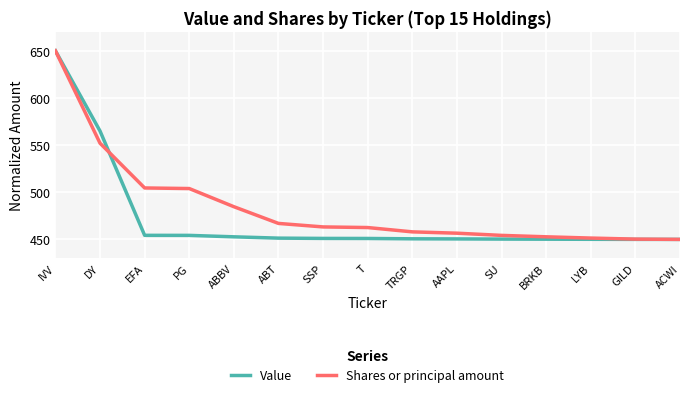

Is it true that Value equals 250.2 at SU?

False